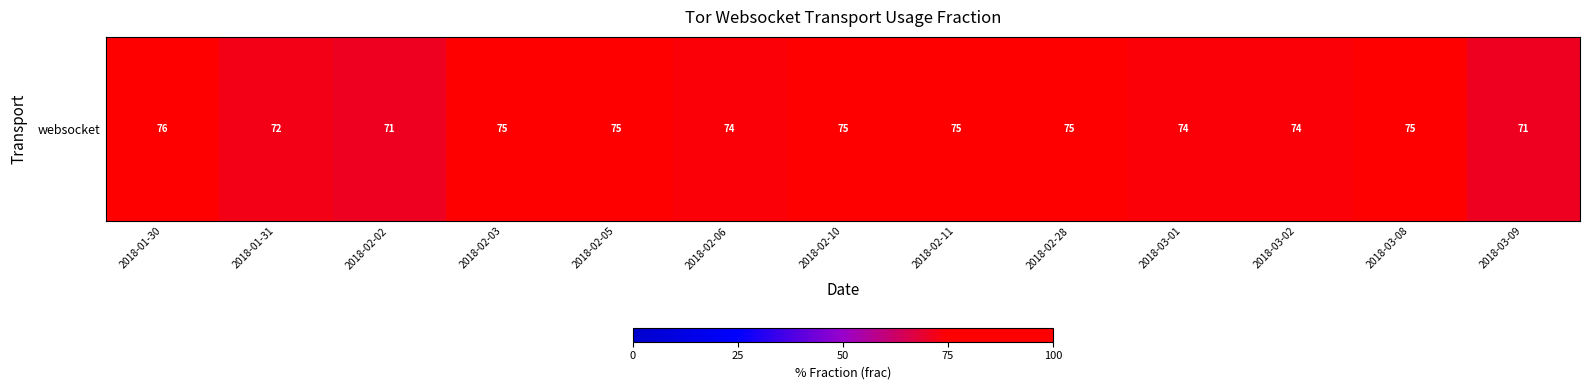

What is the difference between the maximum and minimum values?

5